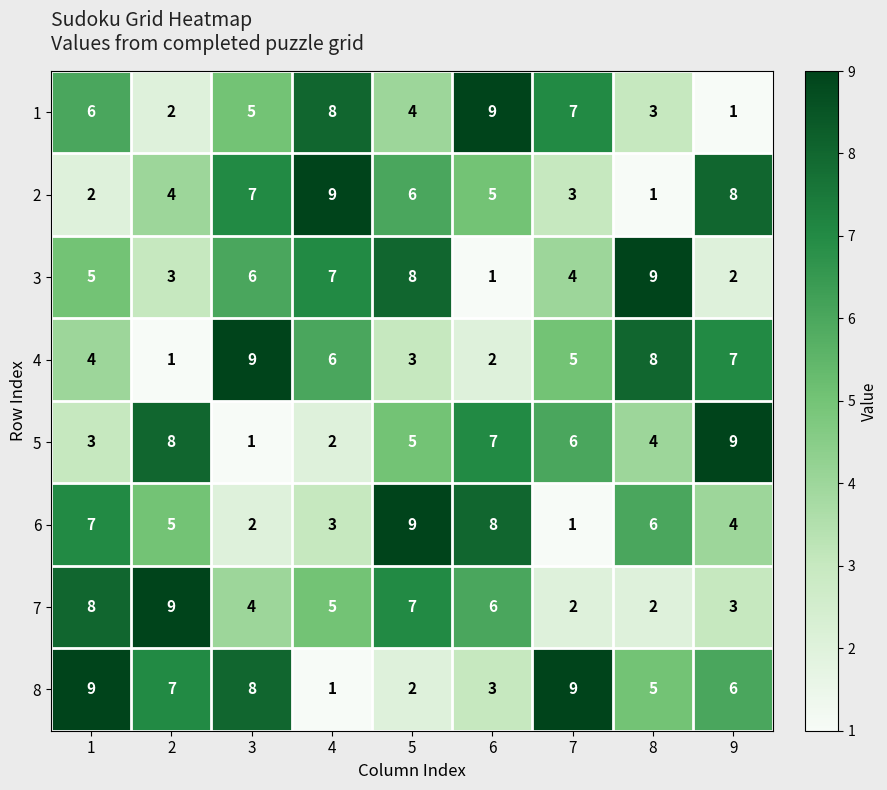

At which label does 1 reach its minimum?

9